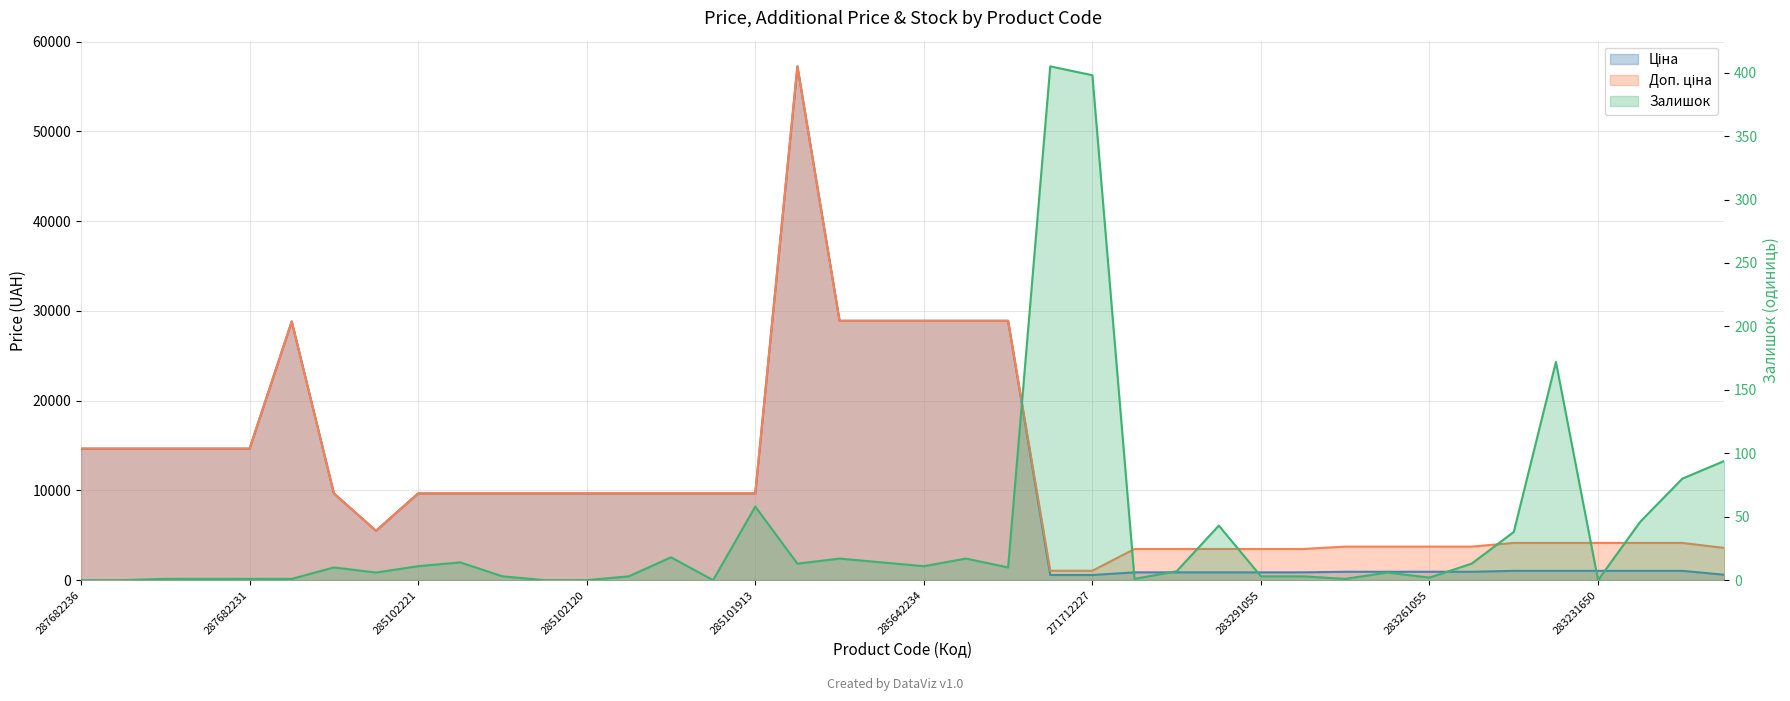

Reading left to right, list all the values displayed in this chart.

Ціна: 14649.6	14649.6	14649.6	14649.6	14649.6	28821.8	9664.7	5497.3	9664.7	9664.7	9664.7	9664.7	9664.7	9664.7	9664.7	9664.7	9664.7	57235.5	28890.3	28890.3	28890.3	28890.3	28890.3	571.6	571.6	868.0	868.0	868.0	868.0	868.0	933.5	933.5	933.5	933.5	1036.5	1036.5	1036.5	1036.5	1036.5	597.8
Доп. ціна: 14649.6	14649.6	14649.6	14649.6	14649.6	28821.8	9664.7	5497.3	9664.7	9664.7	9664.7	9664.7	9664.7	9664.7	9664.7	9664.7	9664.7	57235.5	28890.3	28890.3	28890.3	28890.3	28890.3	1048.0	1048.0	3472.1	3472.1	3472.1	3472.1	3472.1	3734.2	3734.2	3734.2	3734.2	4145.9	4145.9	4145.9	4145.9	4145.9	3586.7
Залишок: 0.0	0.0	1.0	1.0	1.0	1.0	10.0	6.0	11.0	14.0	3.0	0.0	0.0	3.0	18.0	0.0	58.0	13.0	17.0	14.0	11.0	17.0	10.0	405.0	398.0	1.0	7.0	43.0	3.0	3.0	1.0	6.0	2.0	13.0	38.0	172.0	0.0	46.0	80.0	94.0